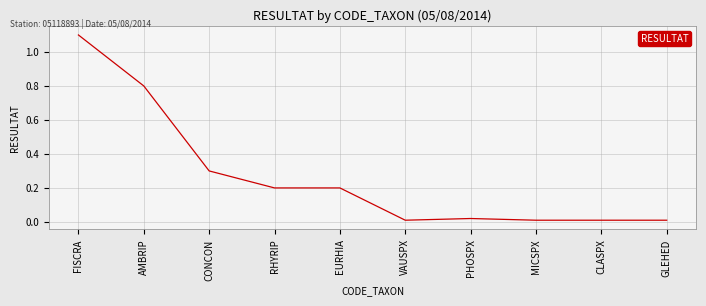

What is the difference between the maximum and minimum values?

1.1